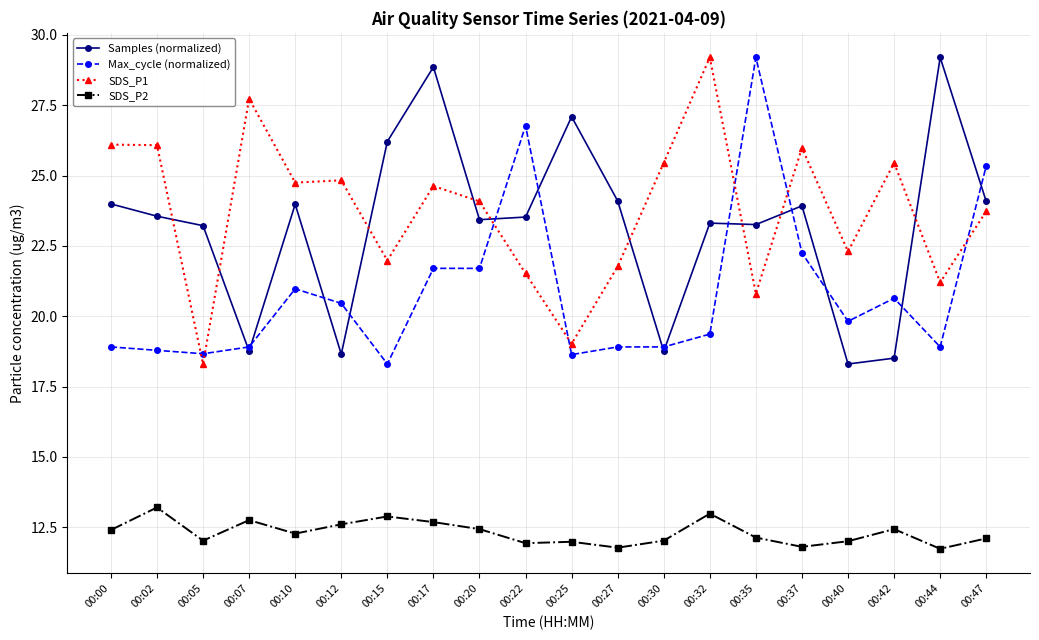

Between 00:25 and 00:42, which series saw the biggest shift?

Samples (normalized)